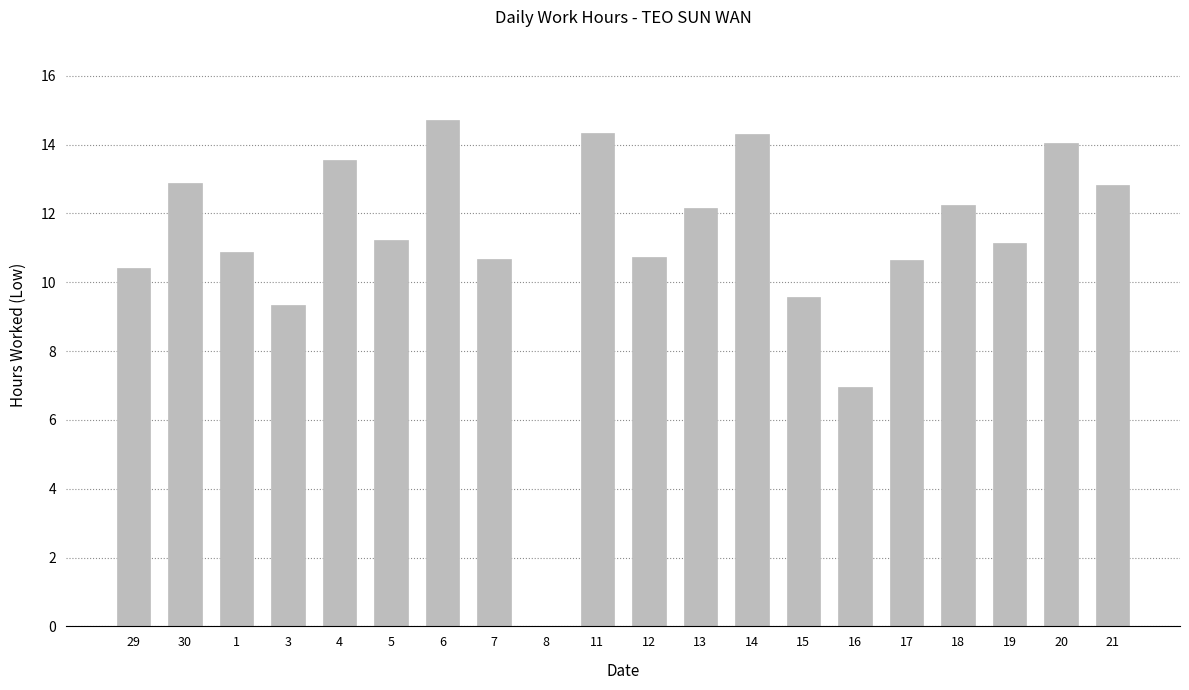

What is the maximum value shown in the chart?

14.7